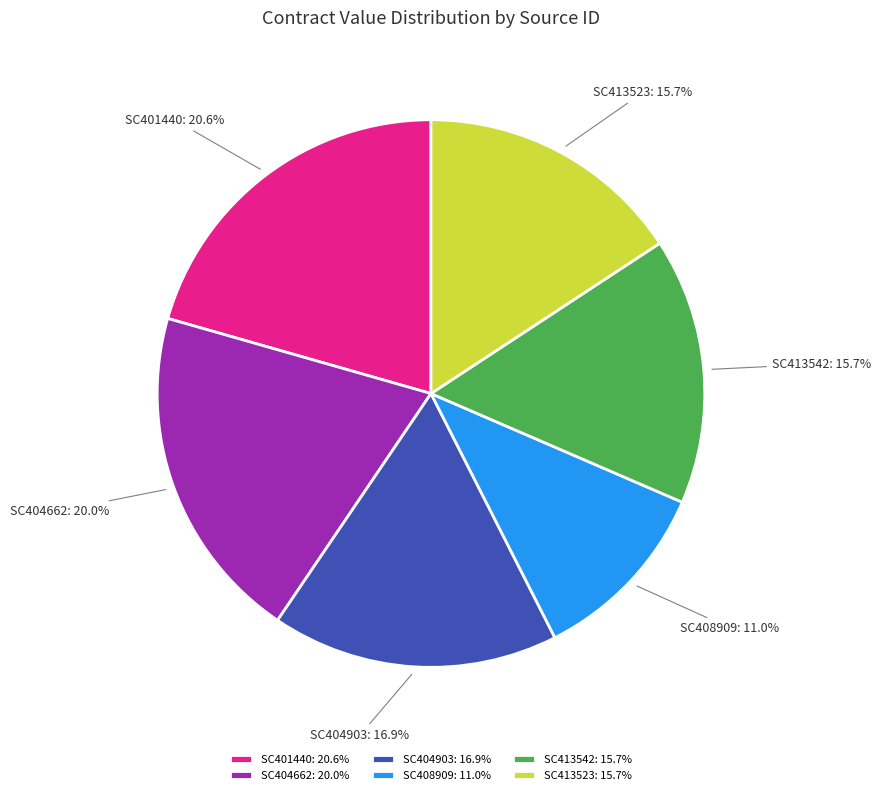

To the nearest percent, what is the average slice percentage?

17%